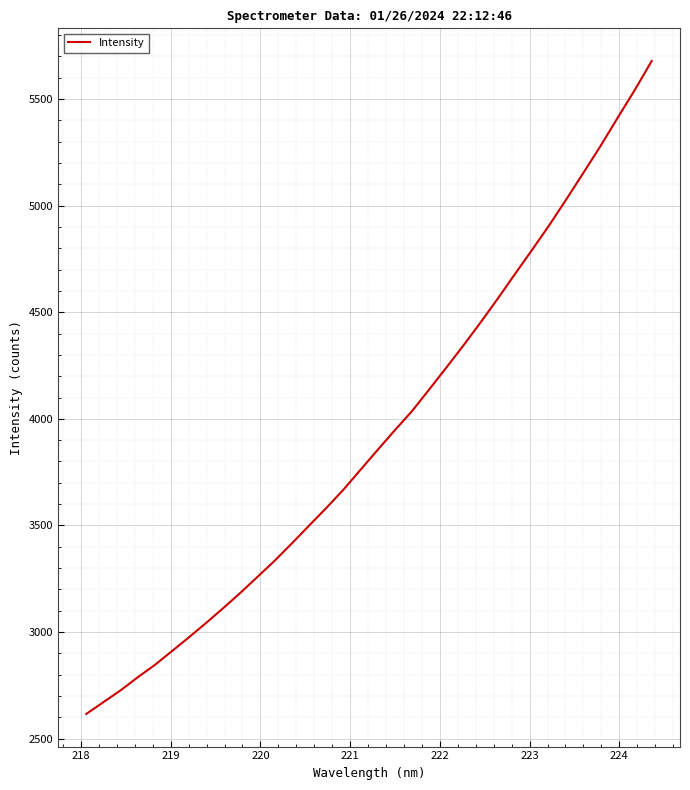

True or false: there are more than 1 points higher than both neighbors.

False